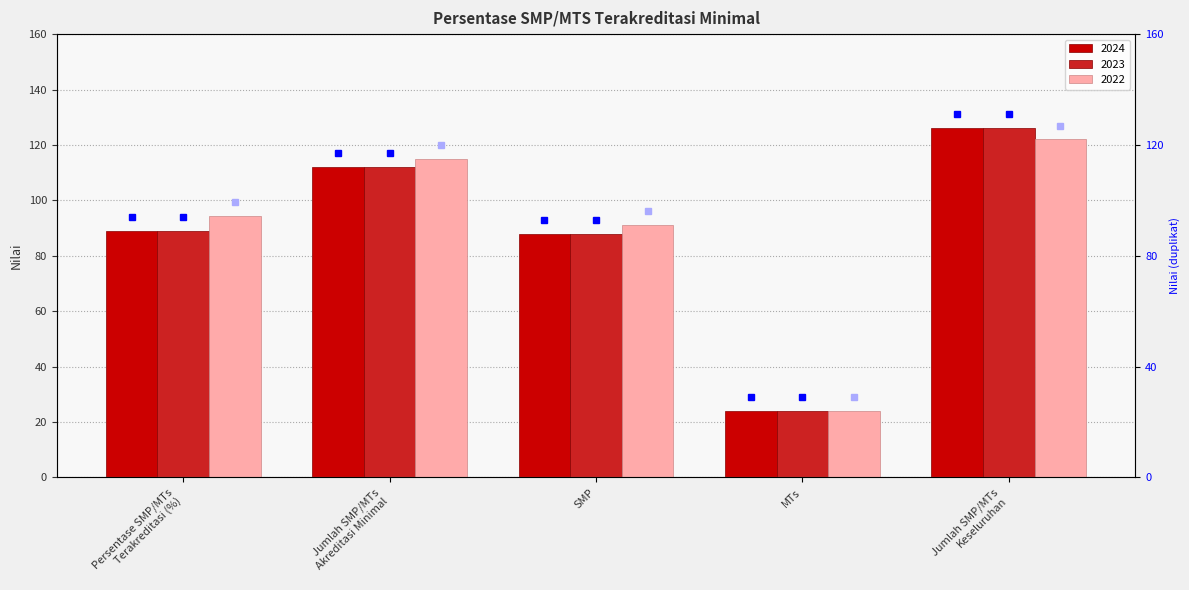

What is the sum of all 2024 values?

438.9